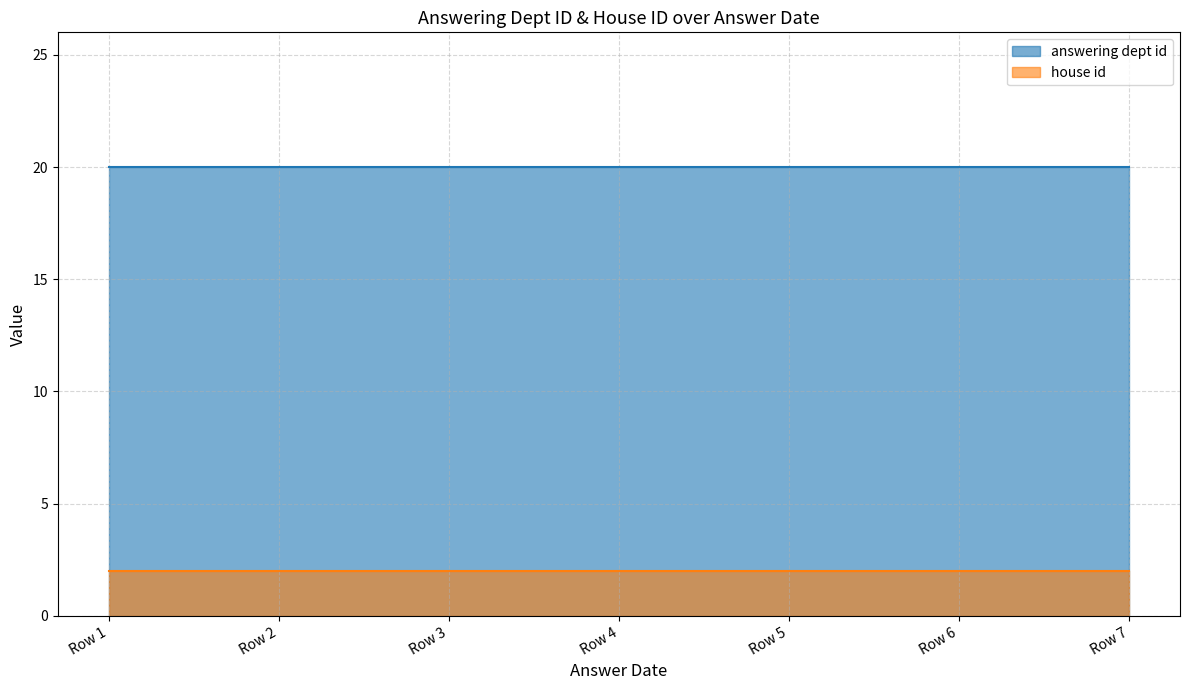

Does the chart have visible grid lines?

Yes